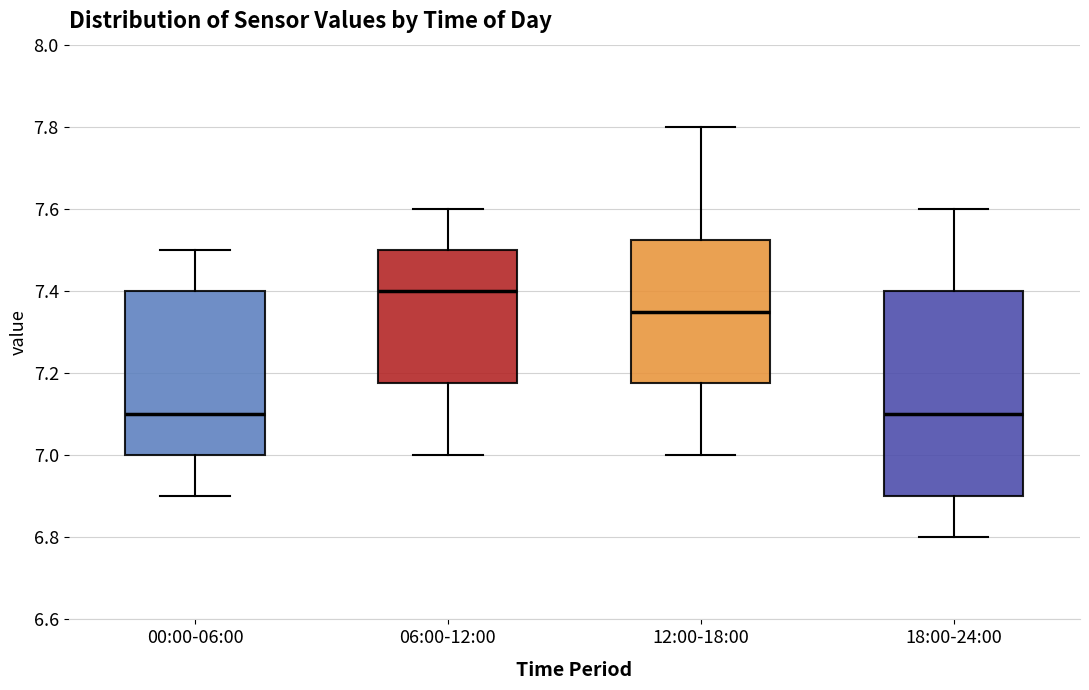

Reading left to right, read every box against the y-axis: the position of its median line, the range the box covers, and the ends of its whiskers. The values are not printed on the chart, so give them approximately, as read against the axis.

00:00-06:00: median 7.10, box 7.00 to 7.40, whiskers 6.90 to 7.50
06:00-12:00: median 7.40, box 7.18 to 7.50, whiskers 7.00 to 7.60
12:00-18:00: median 7.36, box 7.18 to 7.52, whiskers 7.00 to 7.80
18:00-24:00: median 7.10, box 6.90 to 7.40, whiskers 6.80 to 7.60